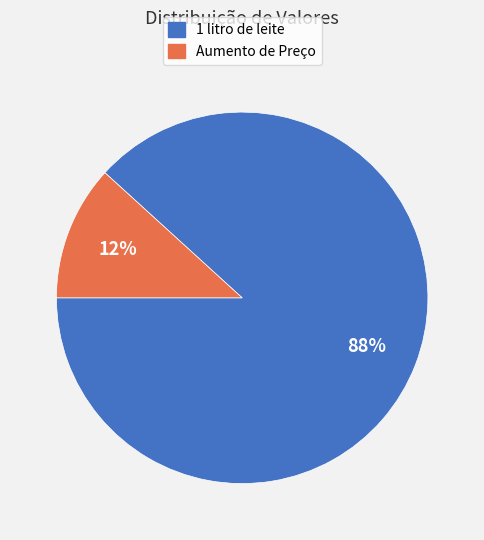

Does Aumento de Preço account for over 50% of the chart?

No